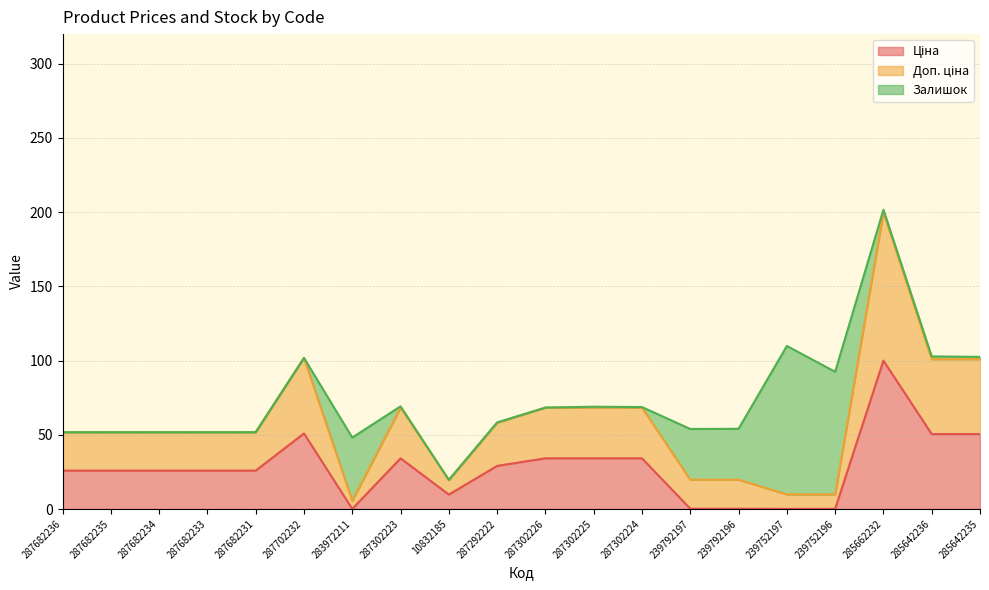

Which category has the highest value in the Доп. ціна series?

285662232